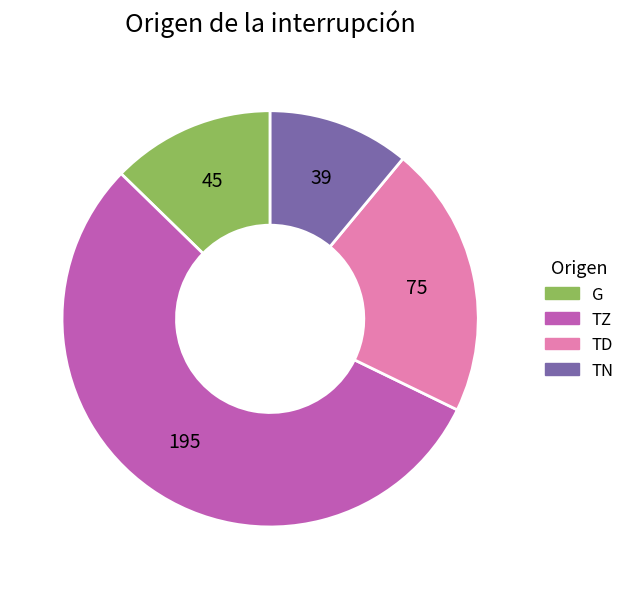

Which category has the biggest portion of the pie?

TZ